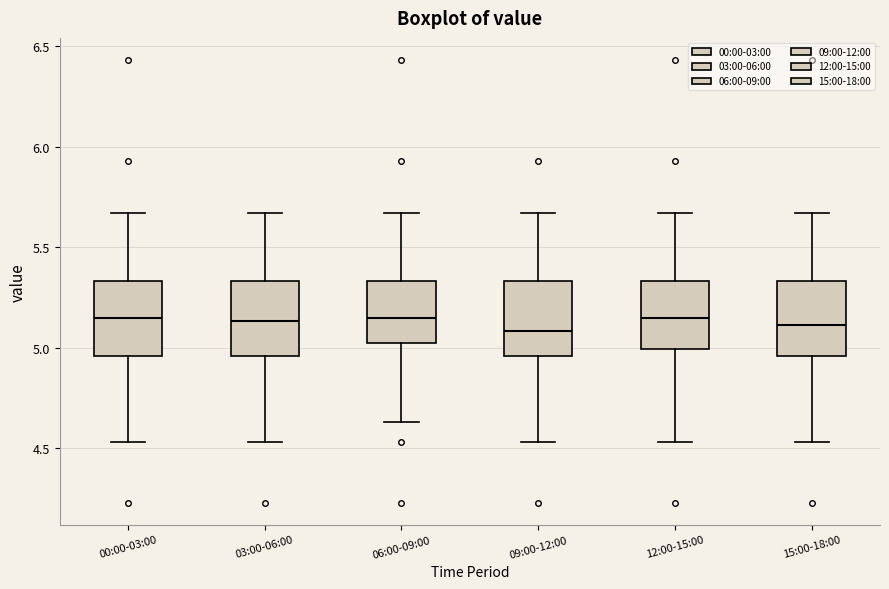

Where is the upper edge of the box for 15:00-18:00 on the y-axis? The values are not printed on the chart, so give them approximately, as read against the axis.

5.35